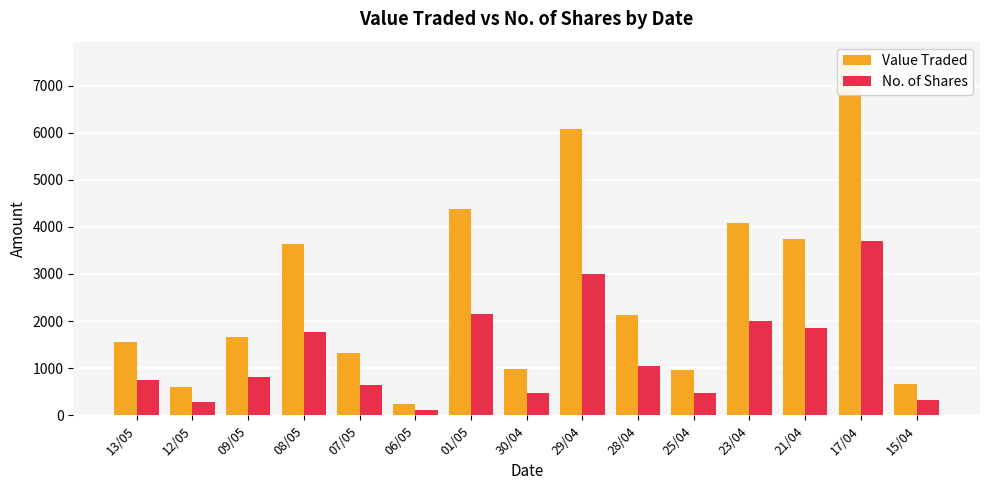

The value of Value Traded at 12/05 is 597. True or false?

True